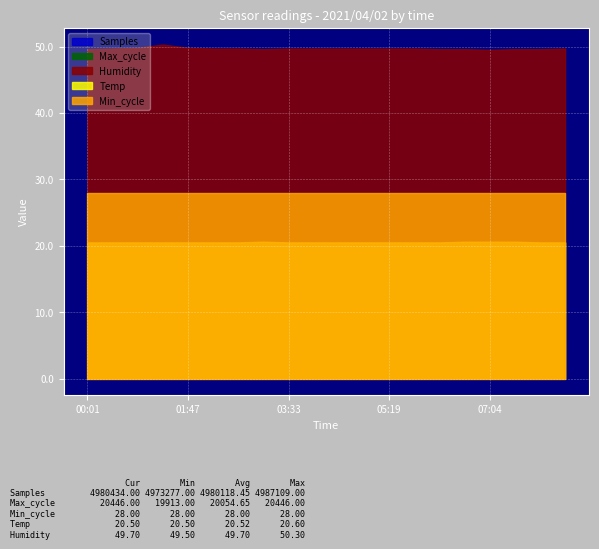

Does the chart display data point markers on the line(s)?

No